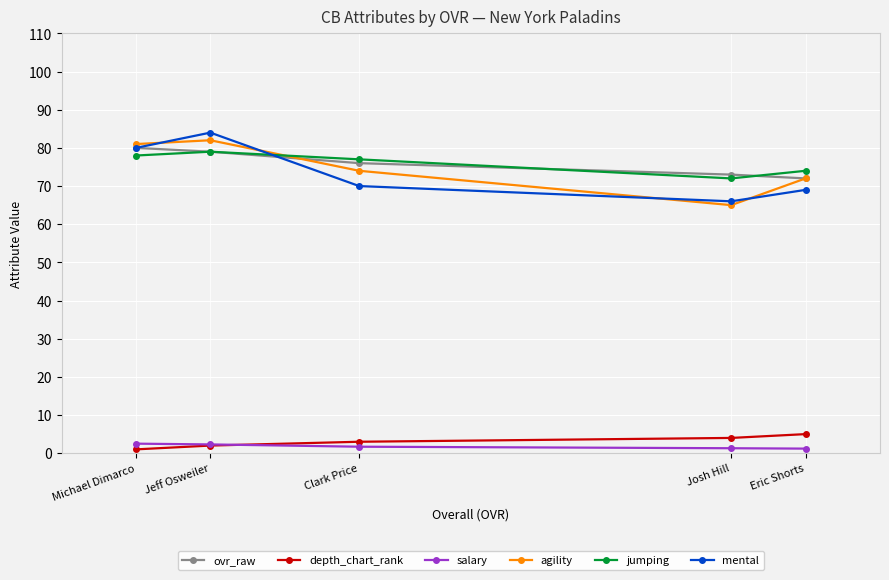

What is the approximate value of depth_chart_rank at Josh Hill?

4.0